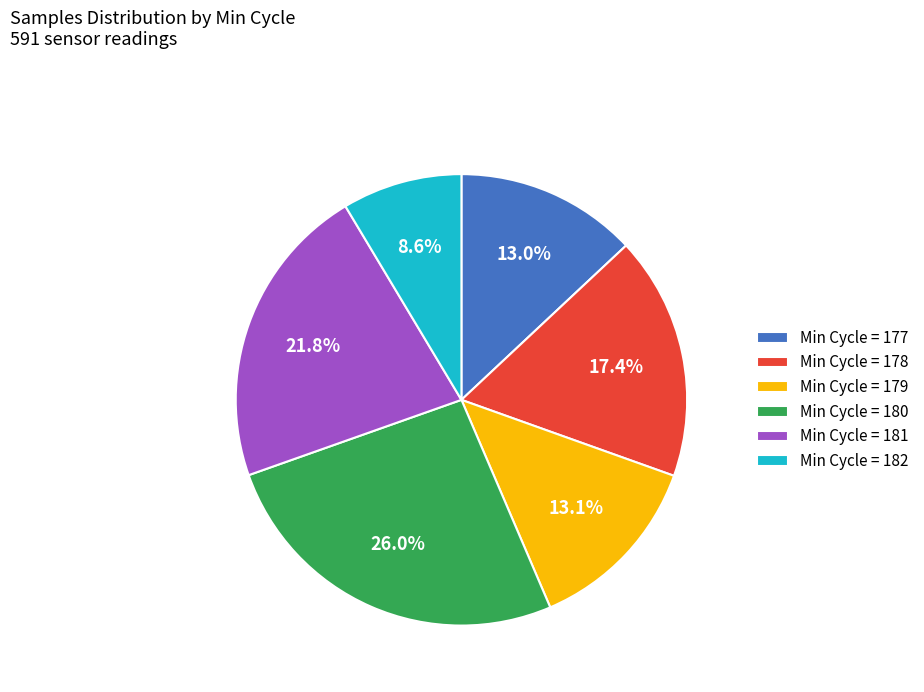

Is there a majority slice in this chart?

No